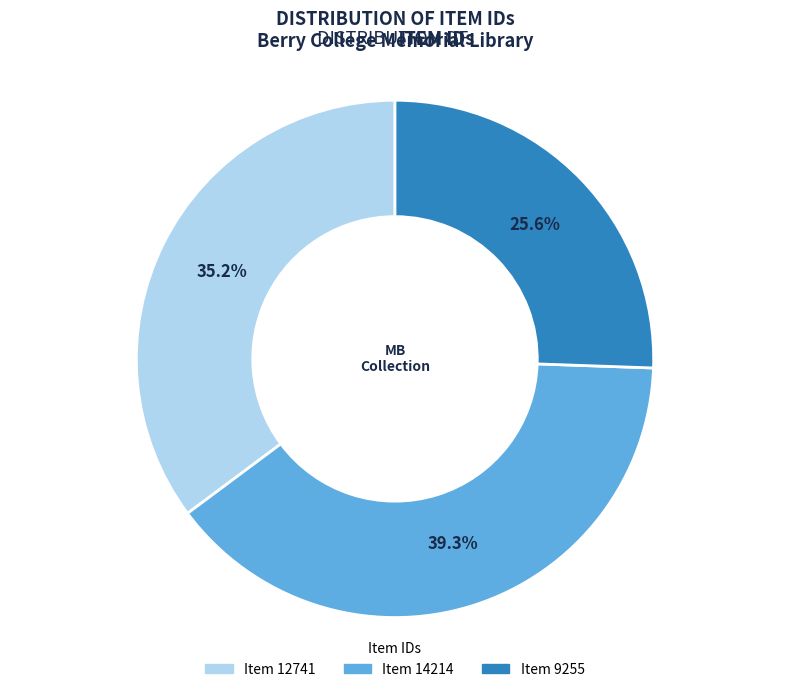

What portion of the pie excludes Item 12741?

64.8%